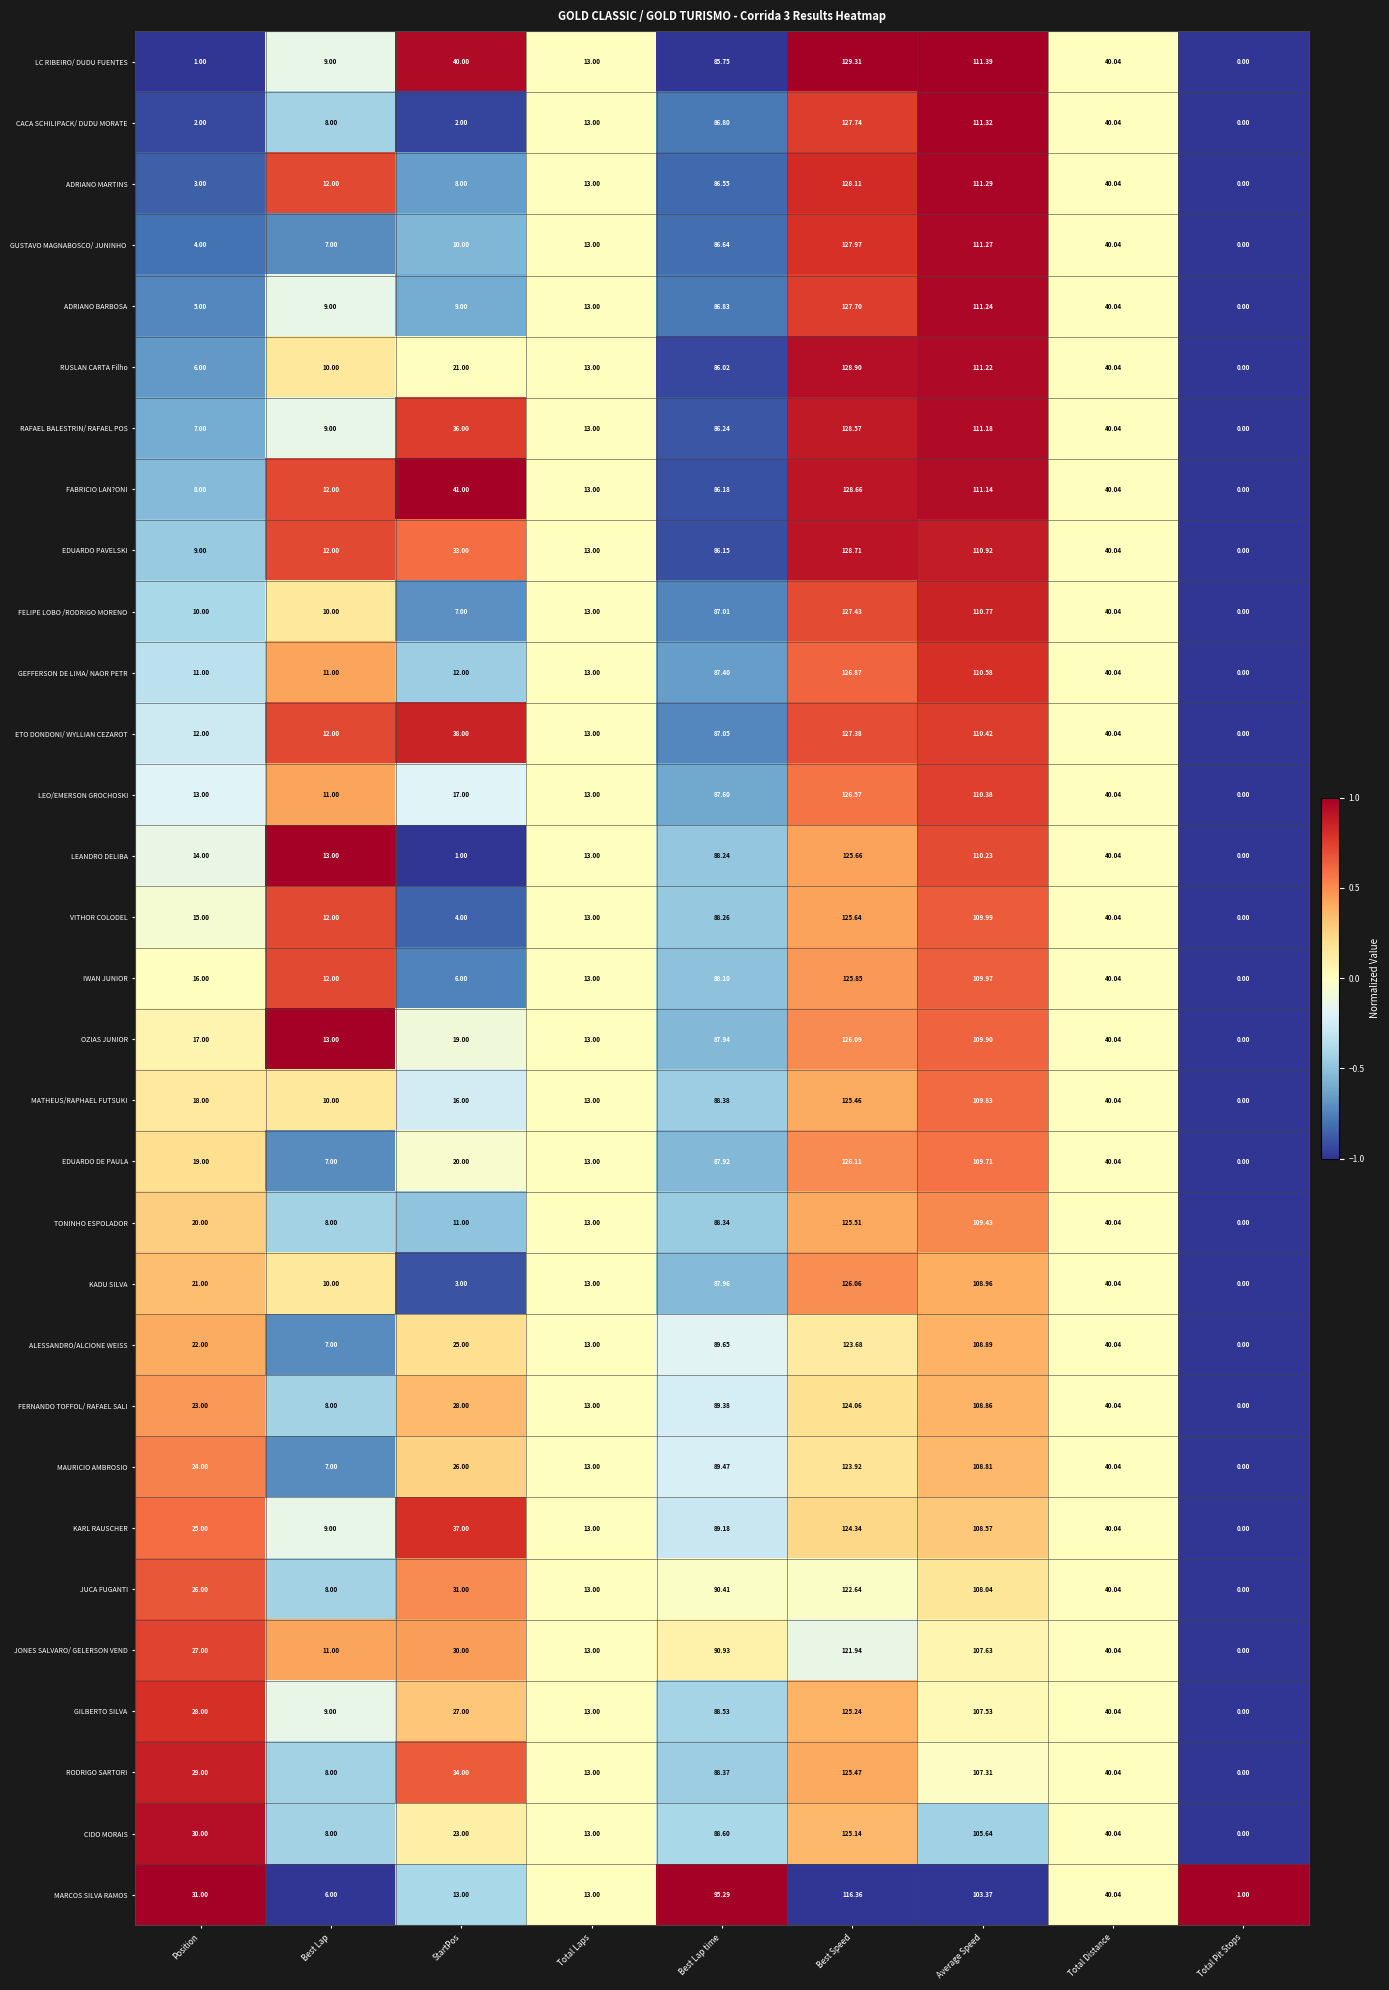

At which category does the chart reach its minimum across all series?

Total Pit Stops